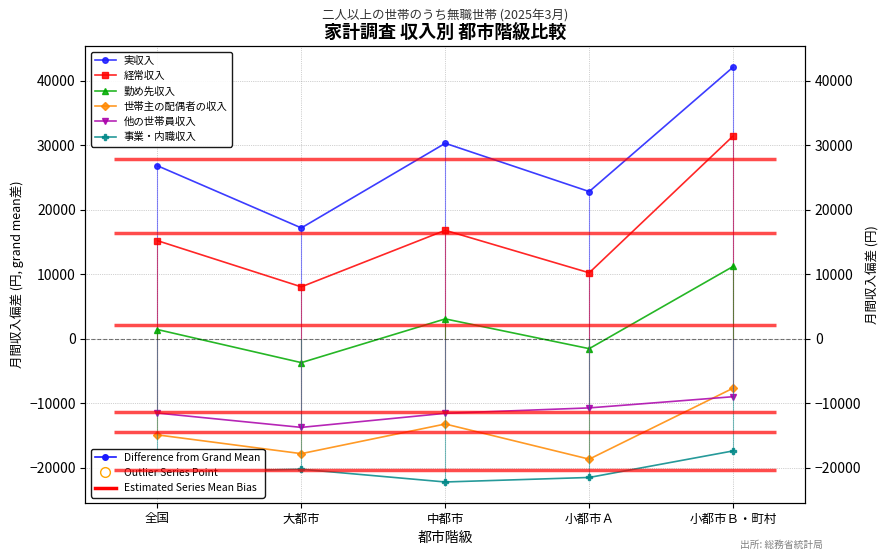

True or false: 世帯主の配偶者の収入 has a value of -3749.5 at 小都市Ｂ・町村.

False